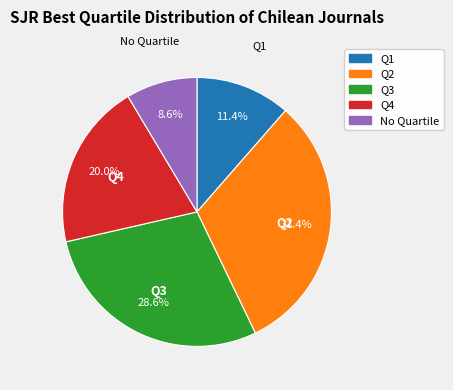

How much of the chart is everything except Q2?

68.6%